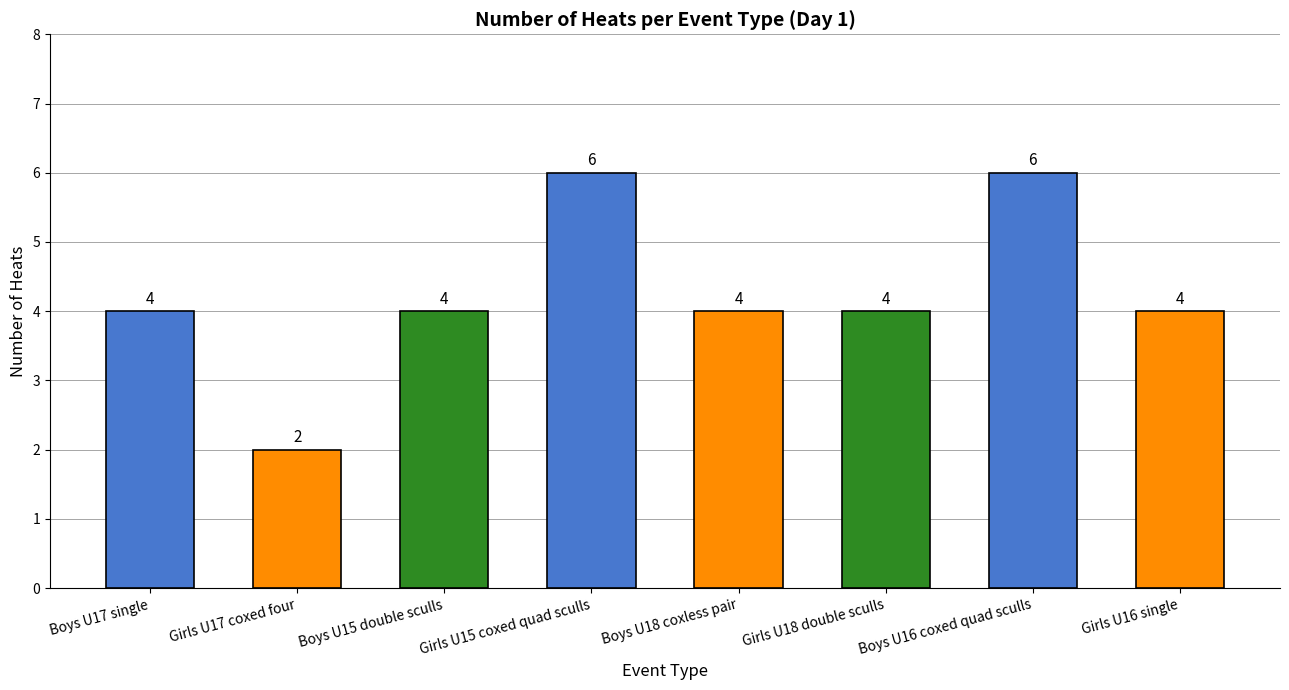

What is the ratio of the value at Girls U15 coxed quad sculls to the value at Girls U18 double sculls?

1.5